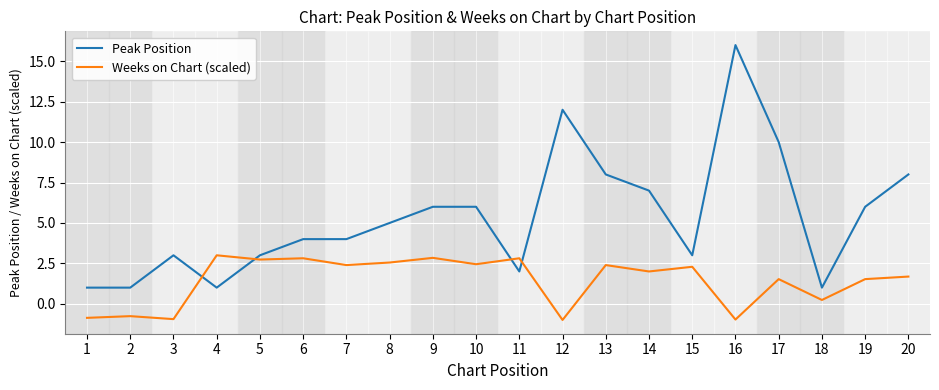

Between which two adjacent categories do Peak Position and Weeks on Chart (scaled) first intersect?

3 and 4